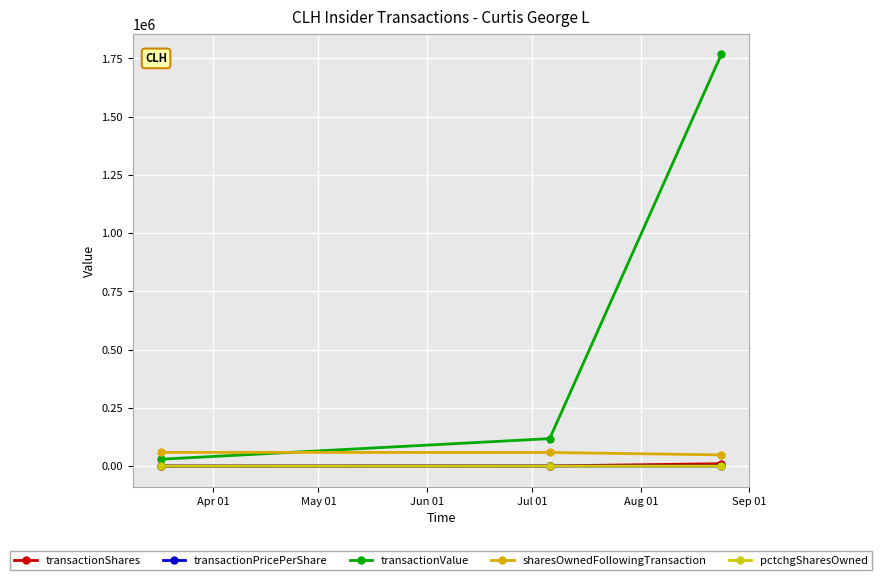

At which label does transactionPricePerShare first exceed 164?

May 01